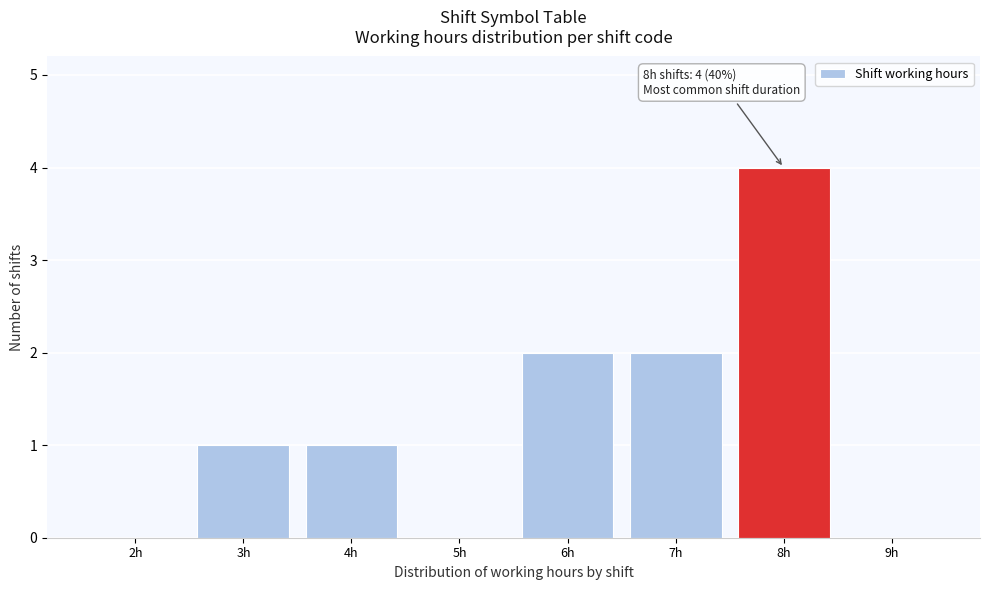

Reading right to left, list all the values displayed in this chart.

9h=0	8h=4	7h=2	6h=2	5h=0	4h=1	3h=1	2h=0